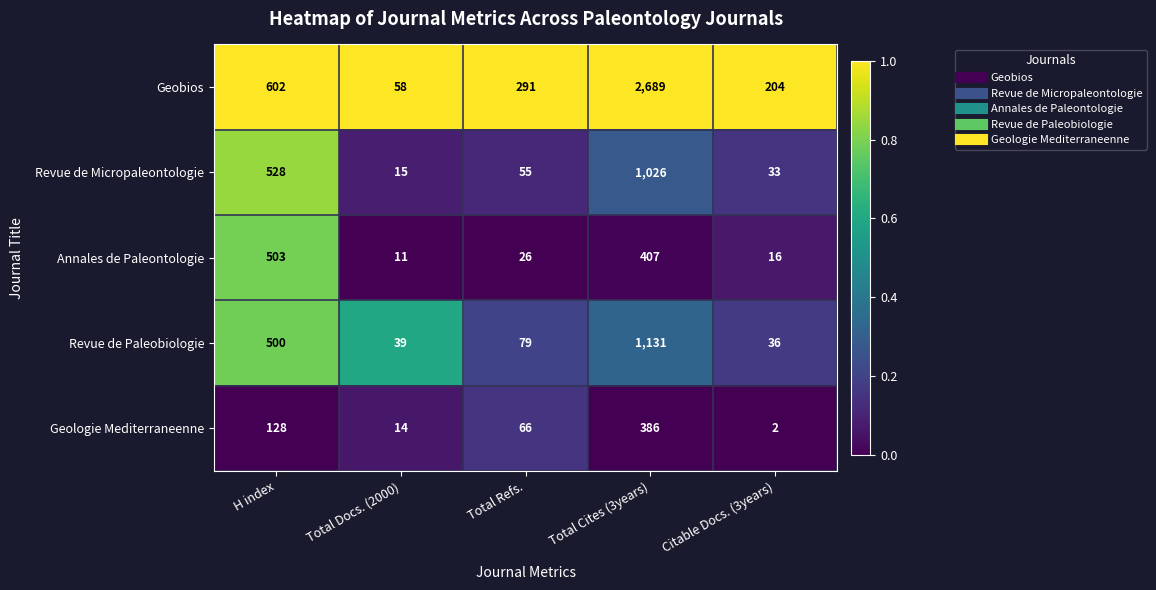

Where is Geobios nearest to the value 1373?

H index